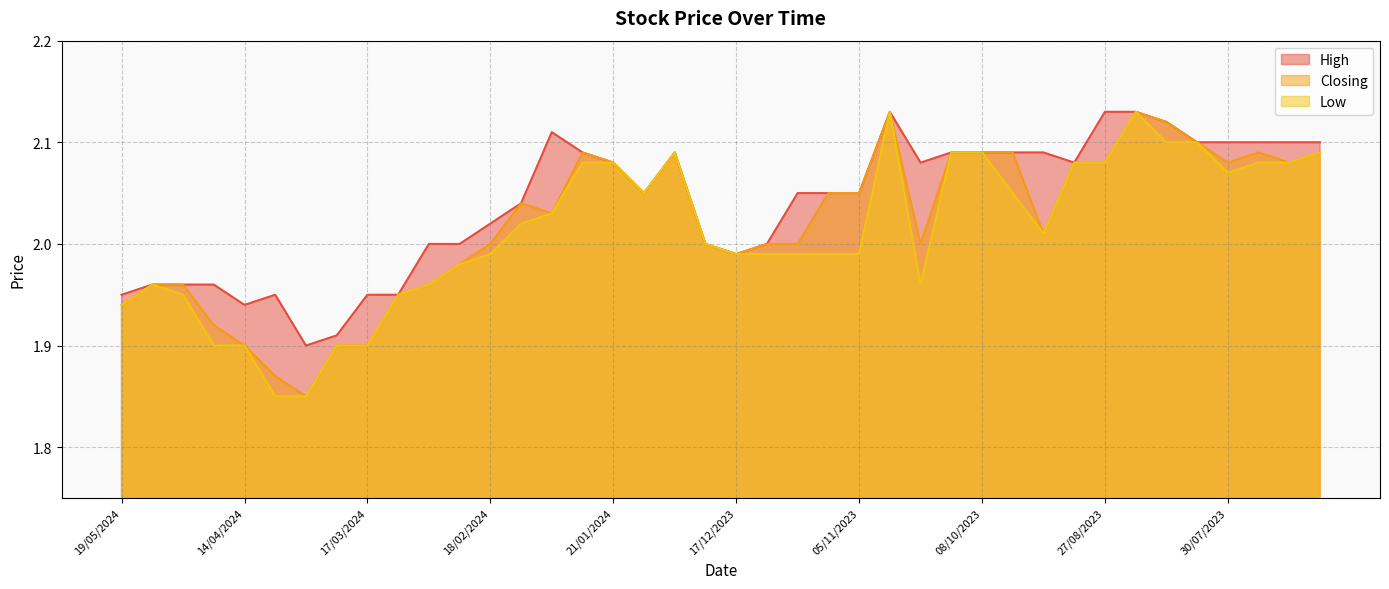

How many interior local peaks does the High series have?

4